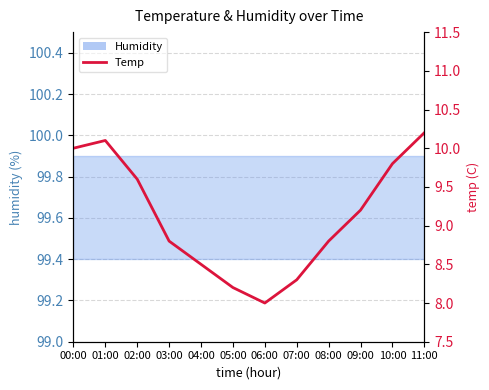

At which label is the value closest to 9?

03:00